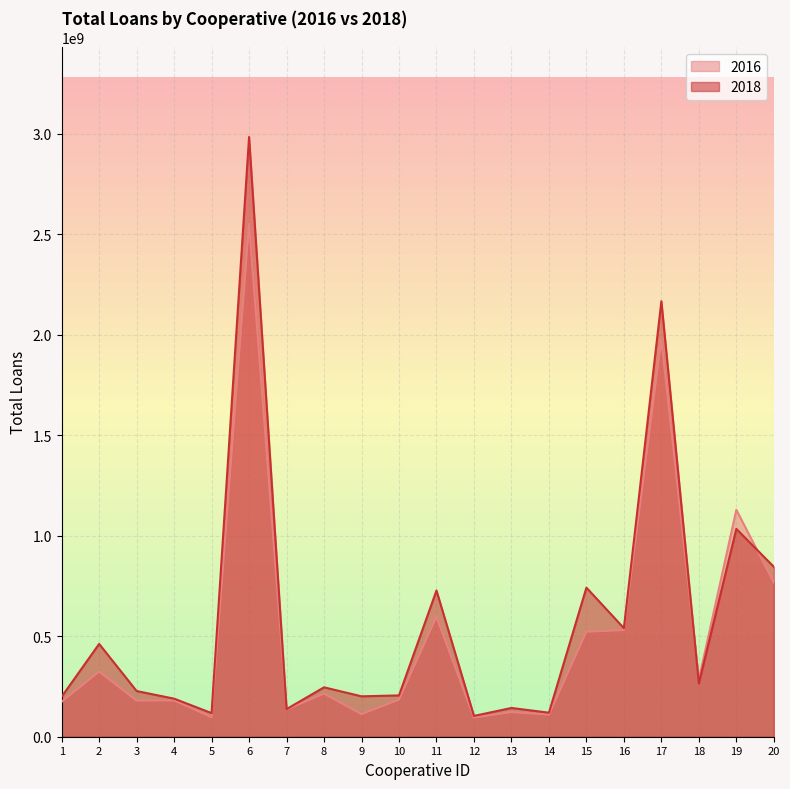

What is the maximum value for 2016?

2550869607